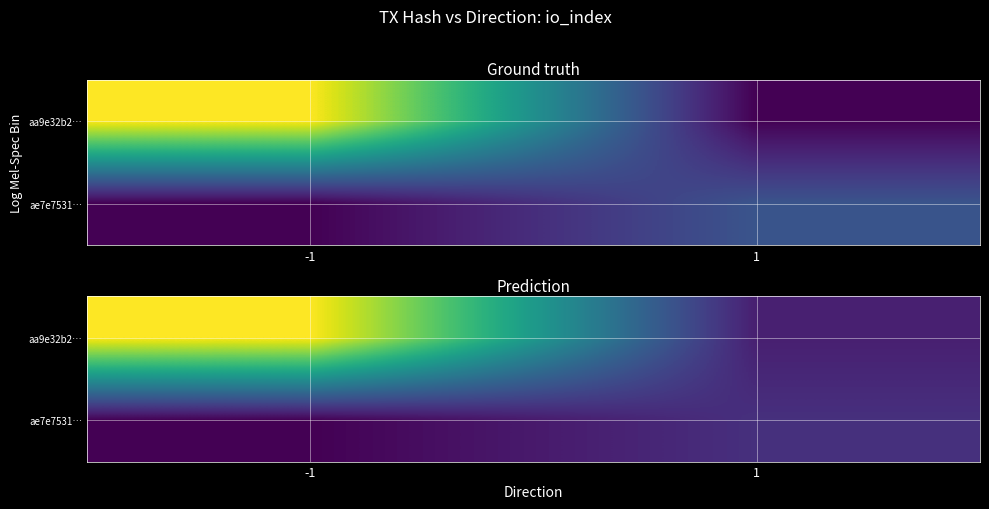

What is the sum of all ae7e7531… values?

9.2